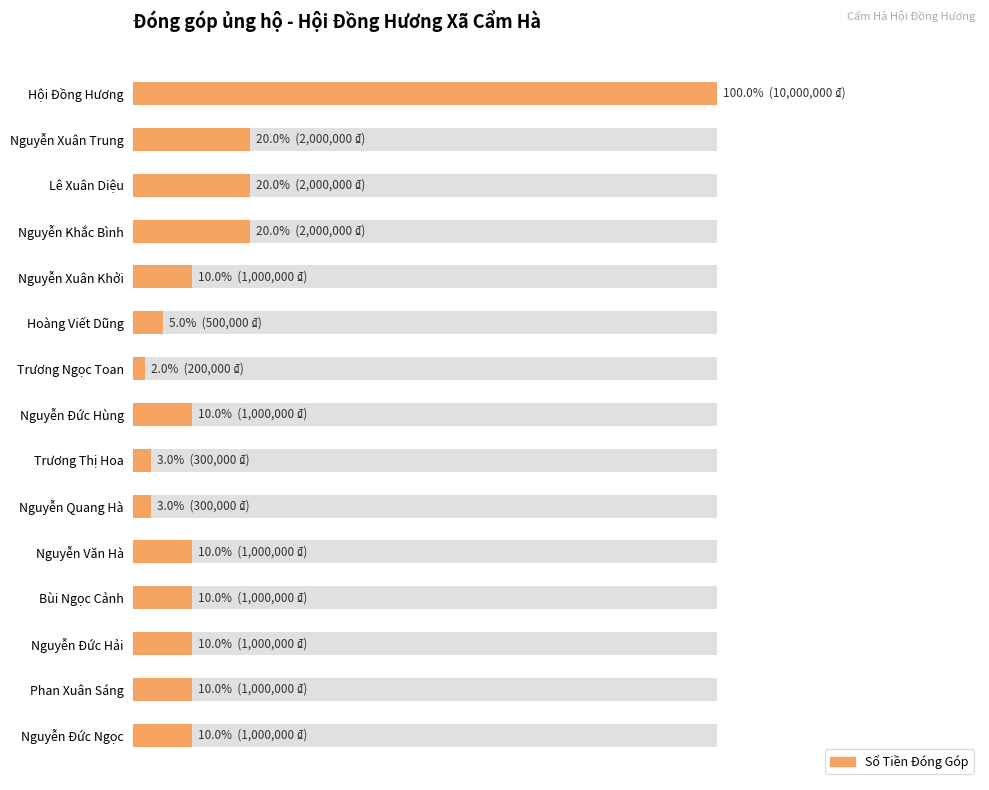

What is the sum of all values?

24300000